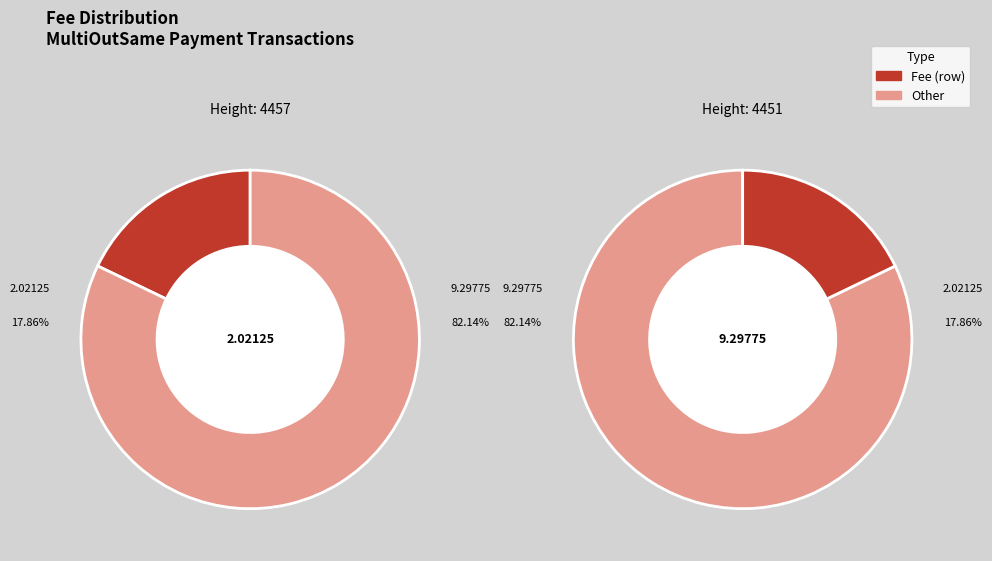

How many segments does this pie chart have?

2